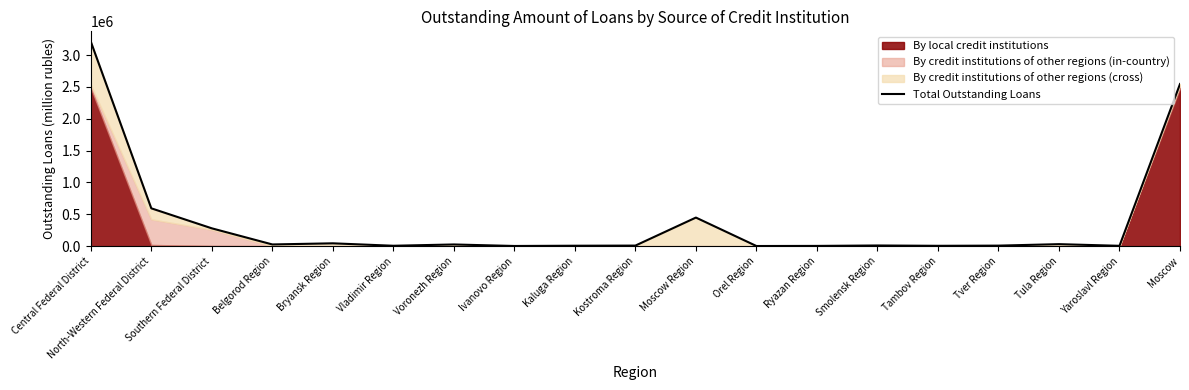

What is the change in value from Kaluga Region to Orel Region?

-4533